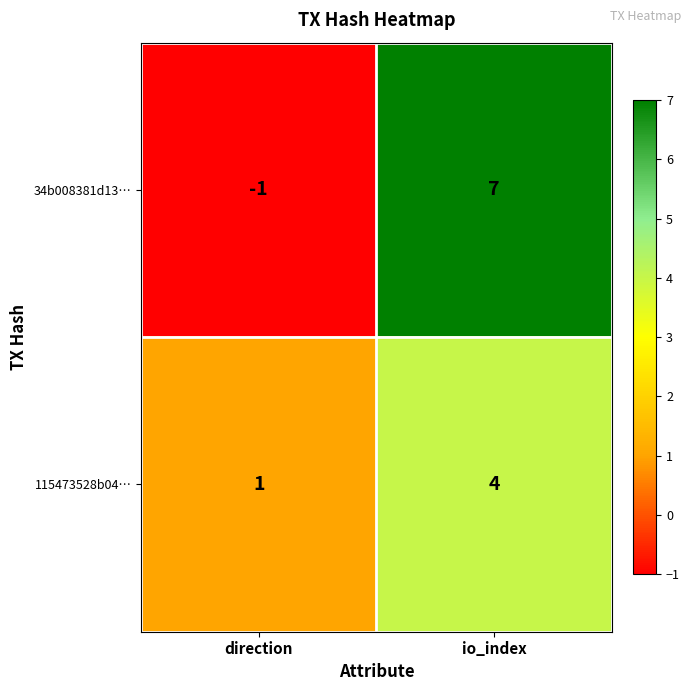

Which category has the highest value in the 34b008381d13… series?

io_index